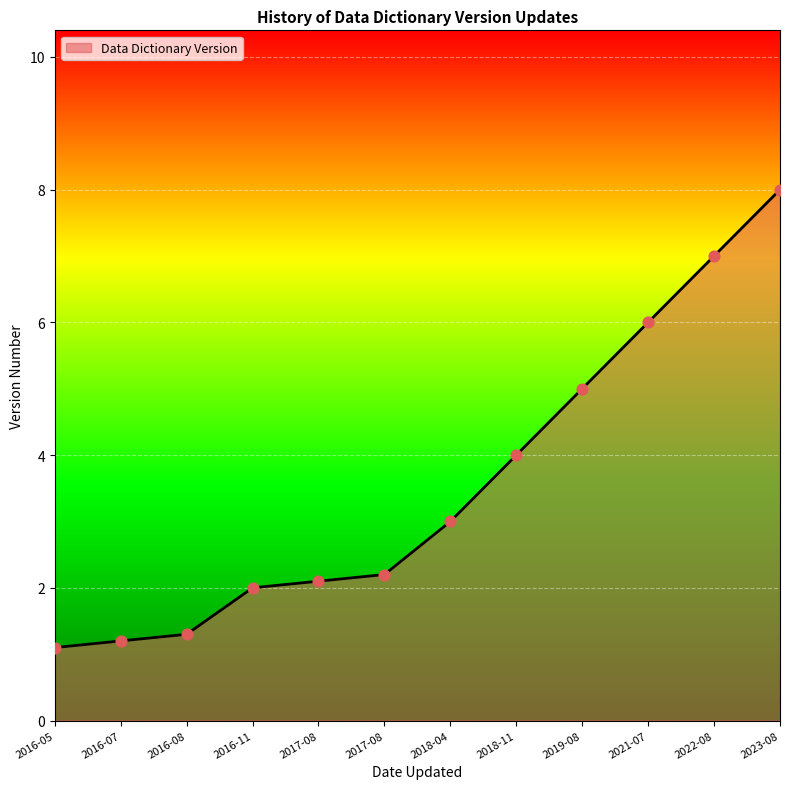

What is the change in value from 2021-07 to 2023-08?

+2.0